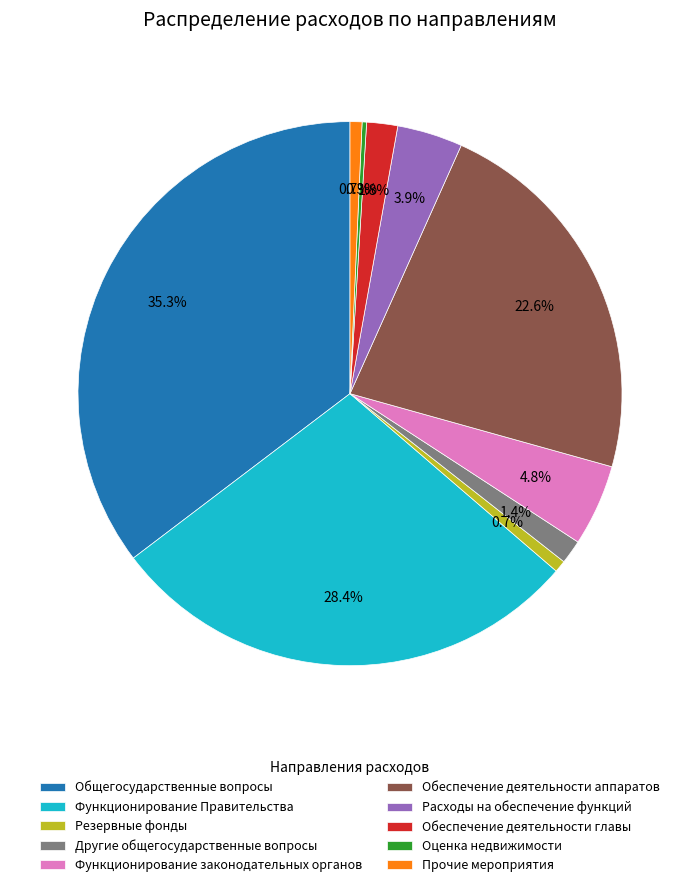

What percentage is the Общегосударственные вопросы slice, to the nearest percent?

35%